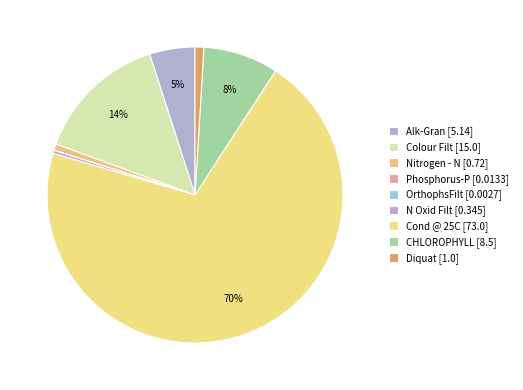

True or false: Alk-Gran accounts for 13% of the total.

False